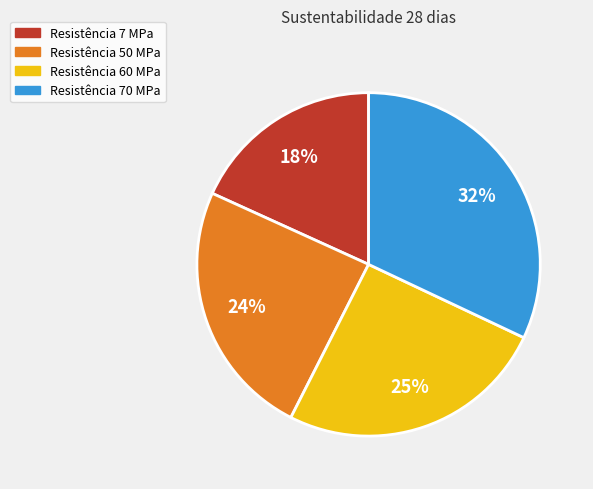

Does any single category account for the majority?

No